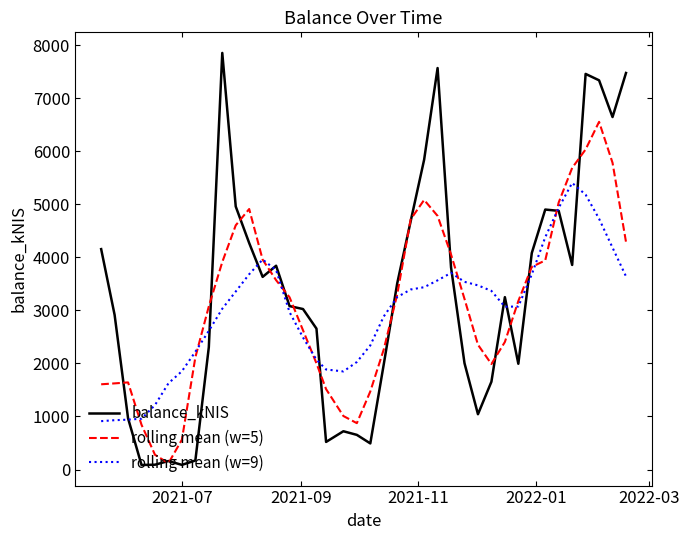

Does the chart have visible grid lines?

No